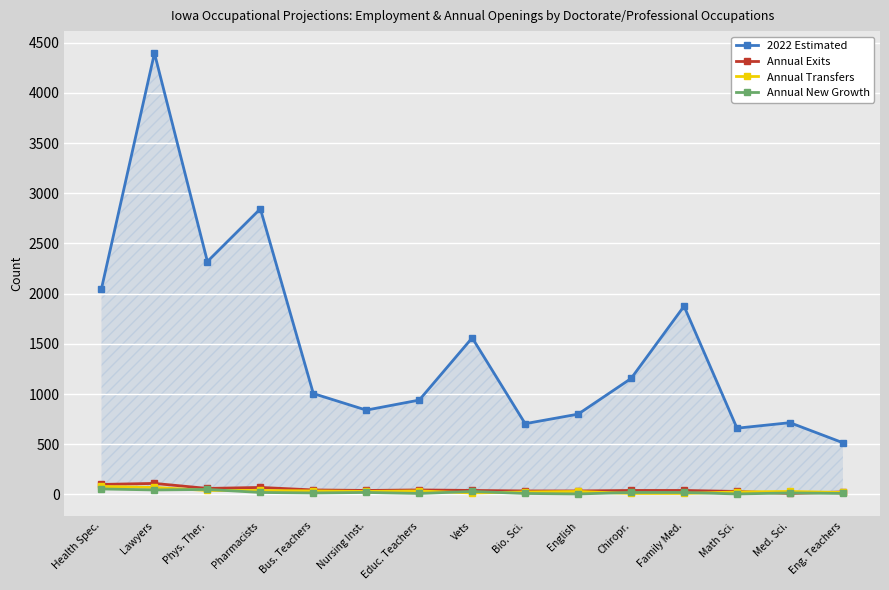

At which category does Annual New Growth reach its first local peak?

Phys. Ther.